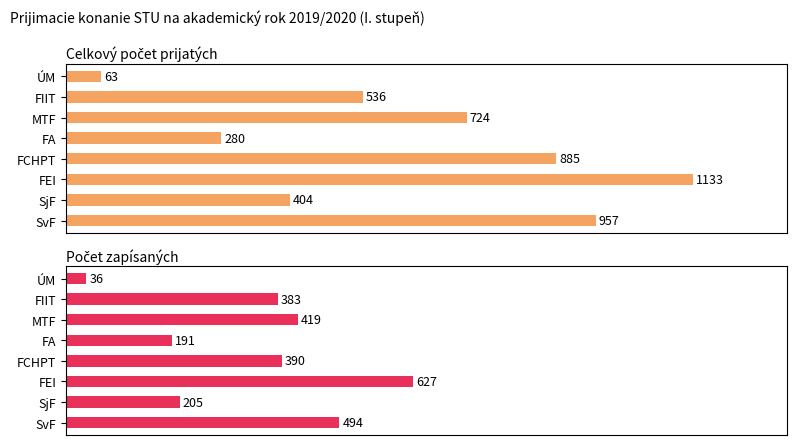

Which series has the largest total across all categories?

Celkový počet prijatých